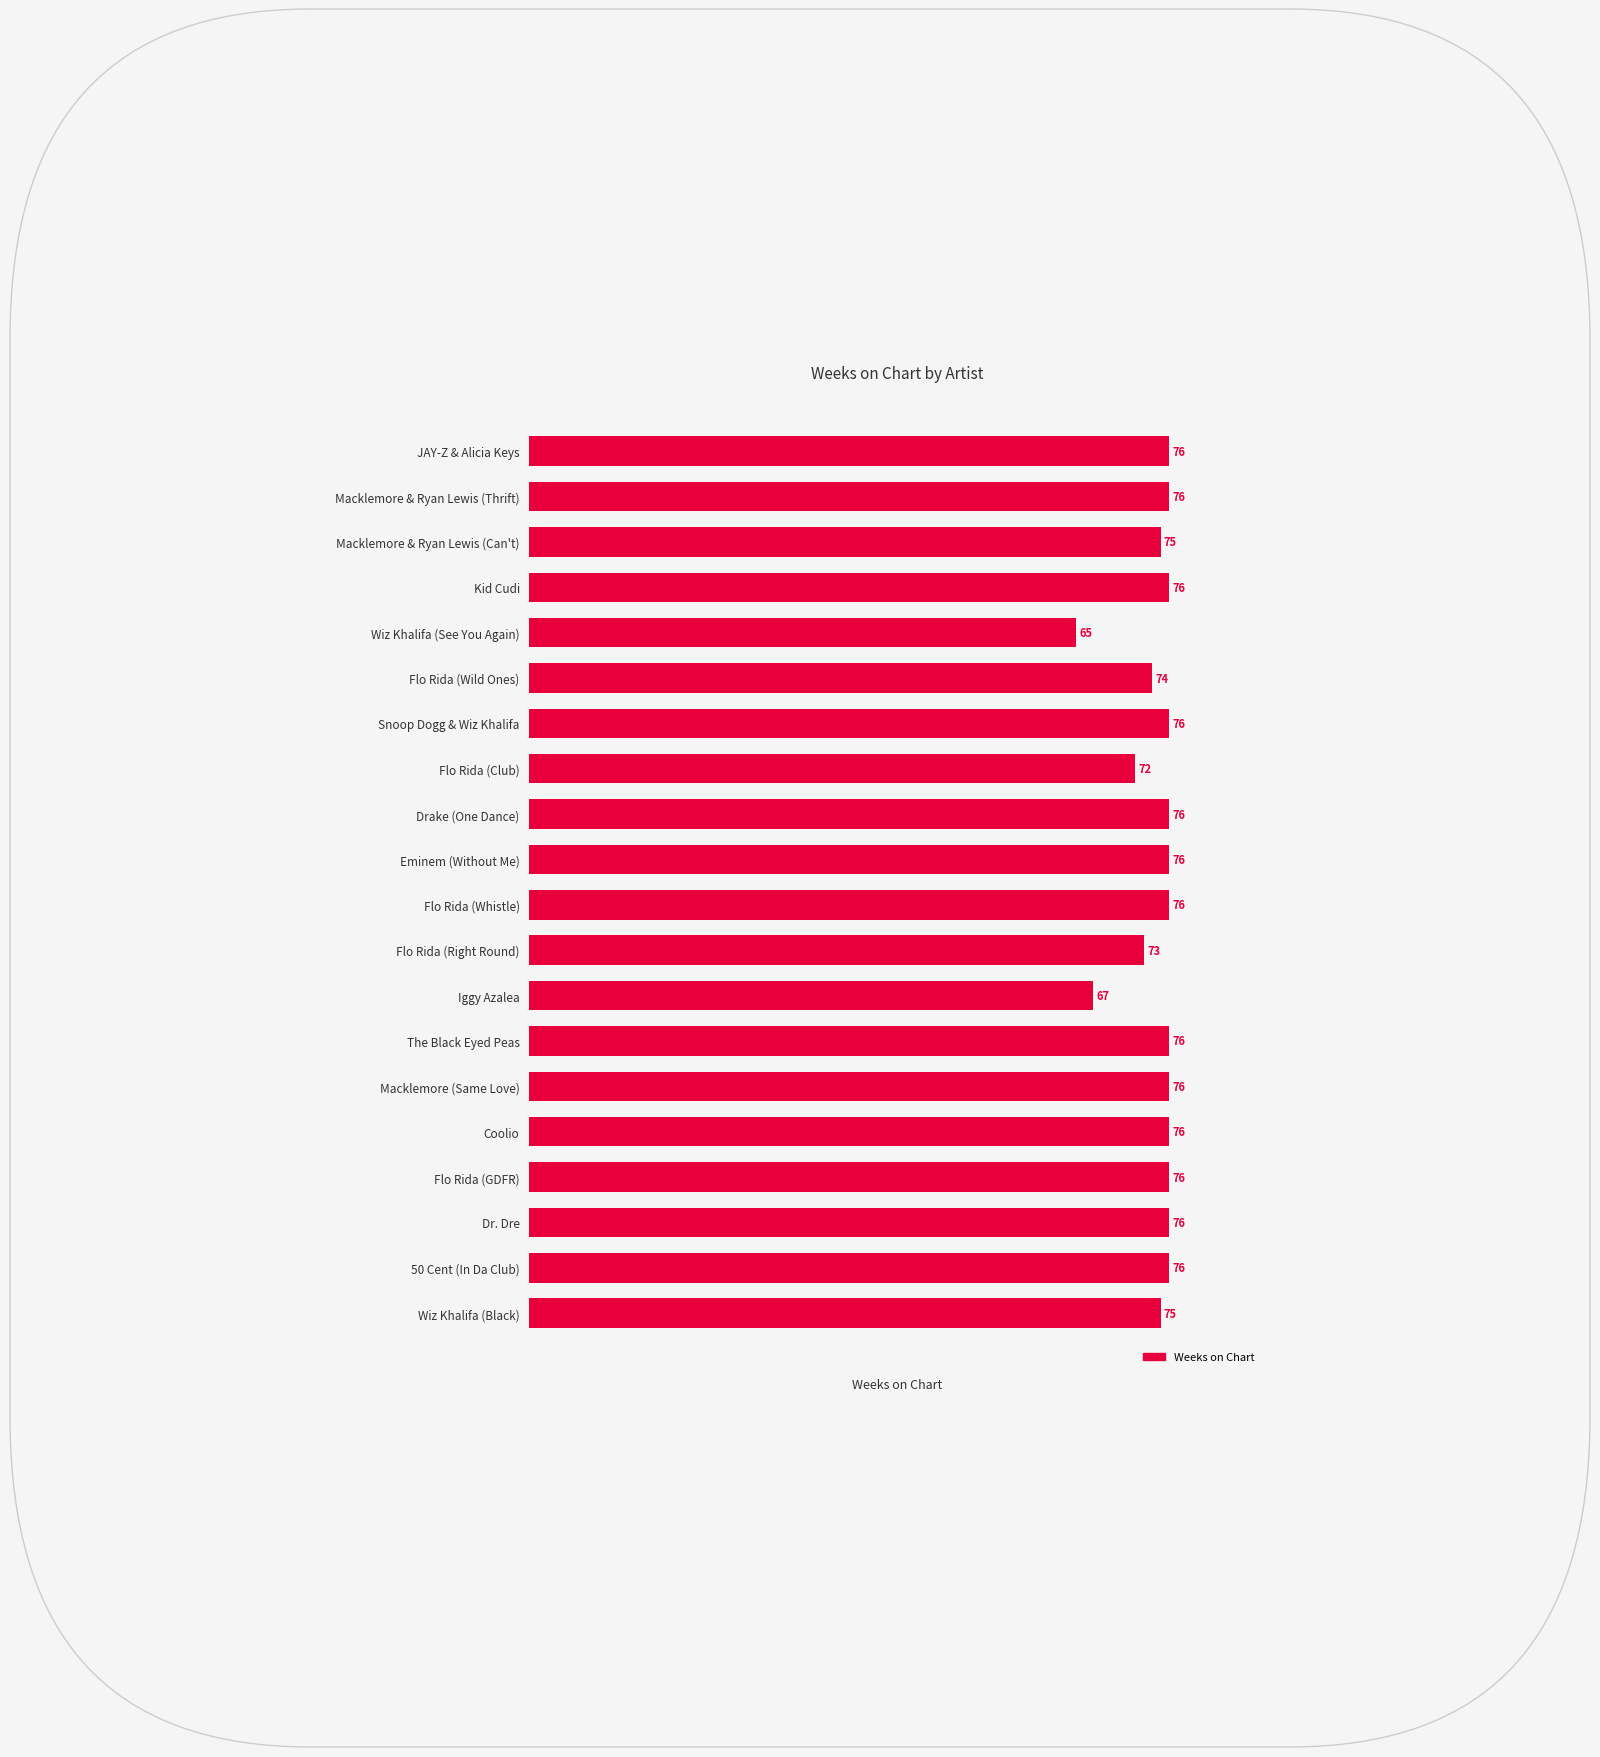

Is it true that the value at Flo Rida (Whistle) is 30?

False